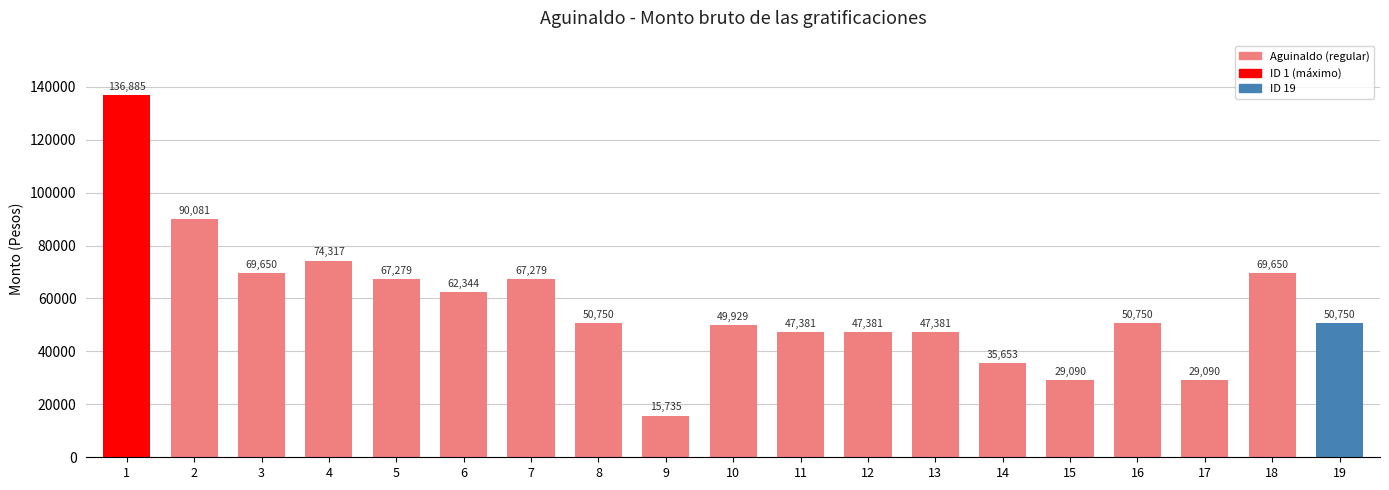

What is the difference between the second highest and second lowest values?

60991.0